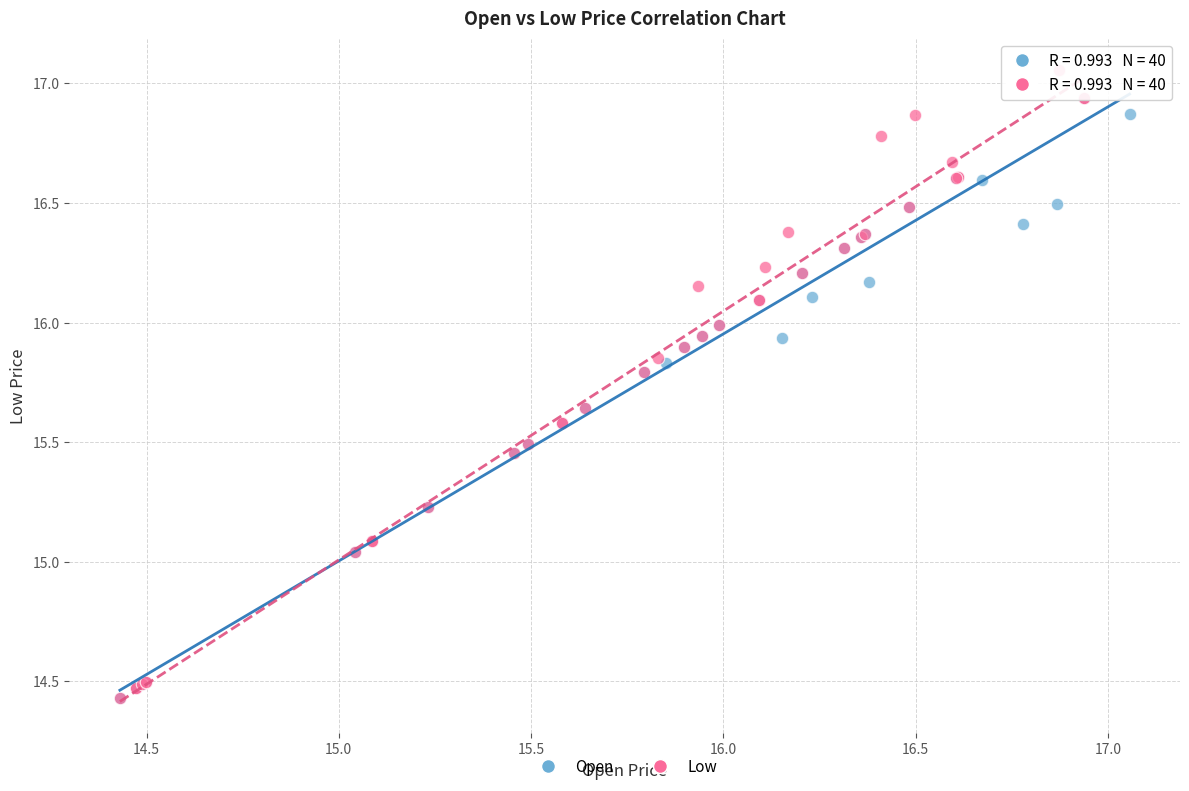

Which series has the largest Y range (max minus min)?

Low